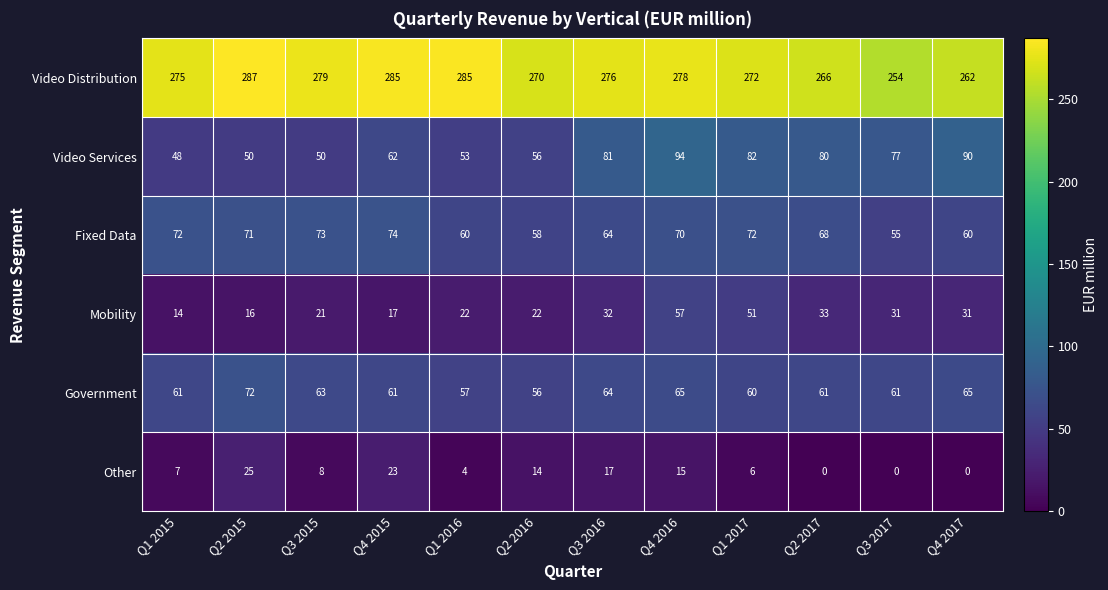

How many distinct data groups are displayed?

6